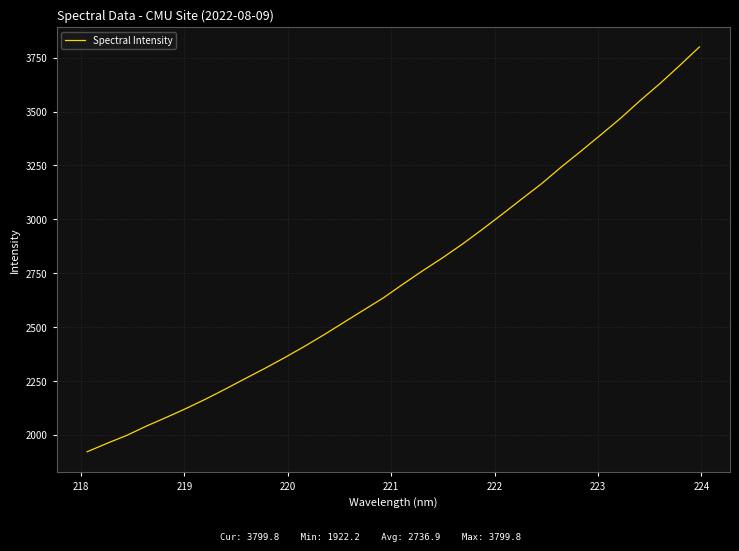

What is the minimum value shown in the chart?

1922.2